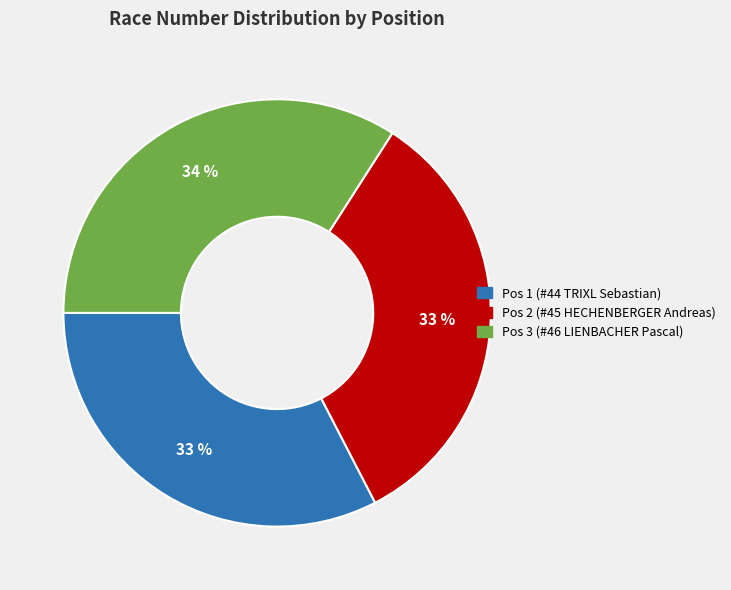

Is there any slice that represents more than half of the pie?

No